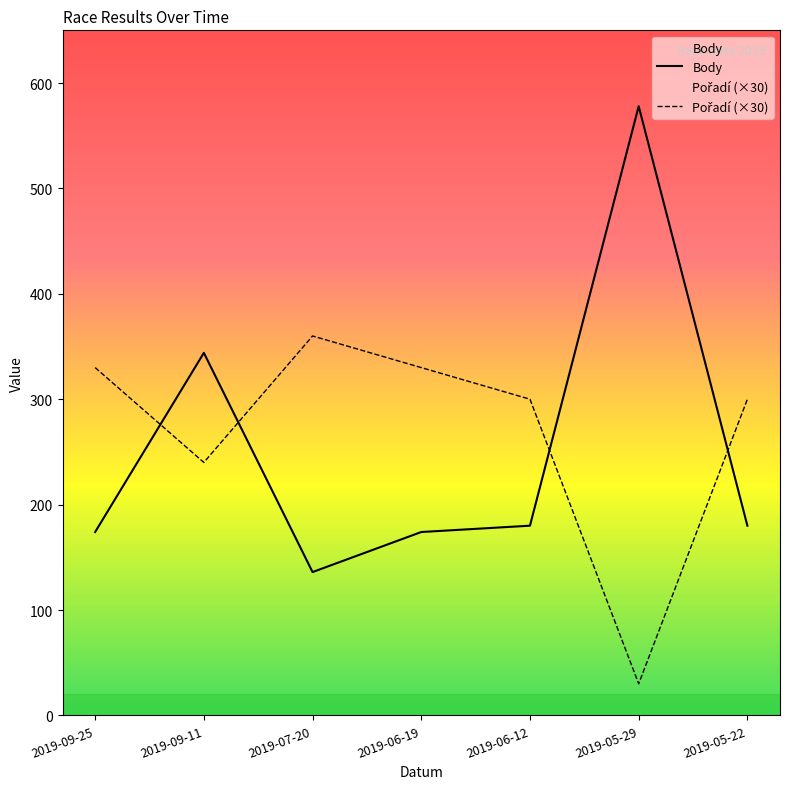

At 2019-05-22, list the series in order from largest to smallest.

Pořadí (×30), Body